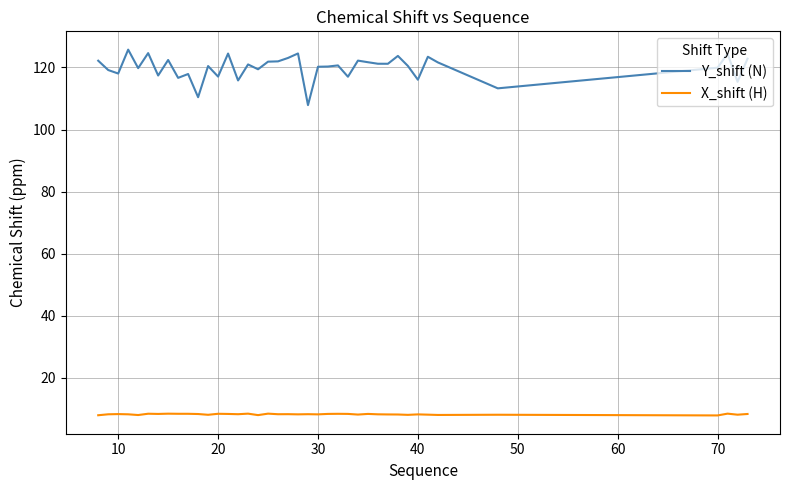

True or false: X_shift (H) and Y_shift (N) intersect in this chart.

False